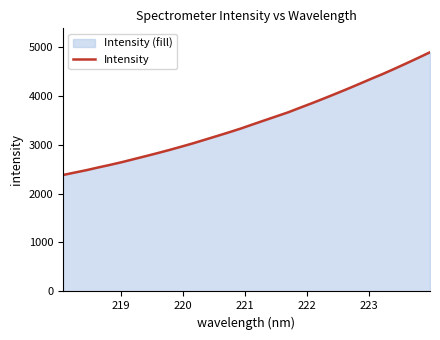

What is the smallest value displayed?

2378.1